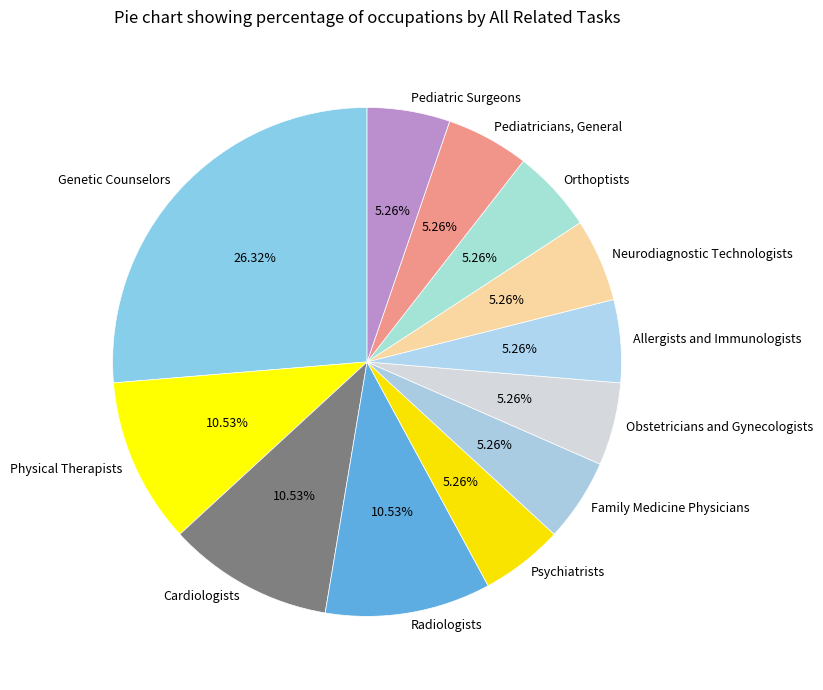

Is there a majority slice in this chart?

No